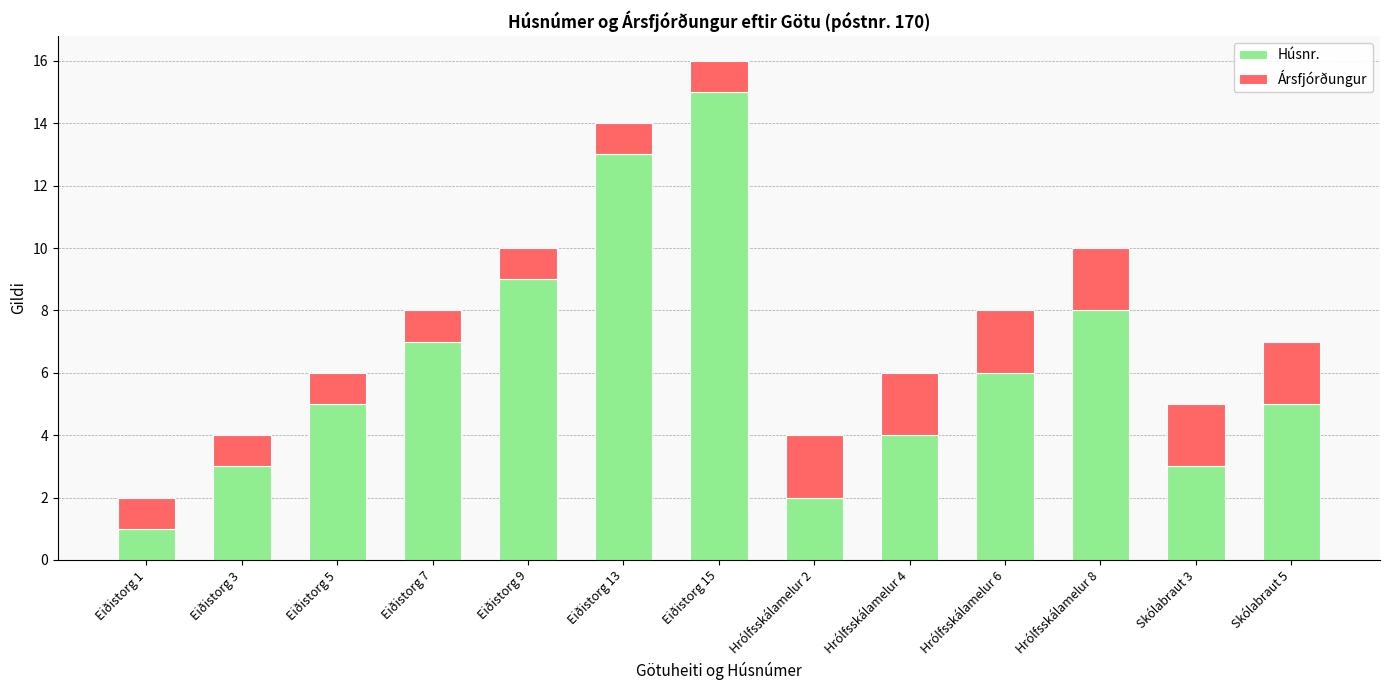

The value of Húsnr. at Hrólfsskálamelur 6 is 6. True or false?

True